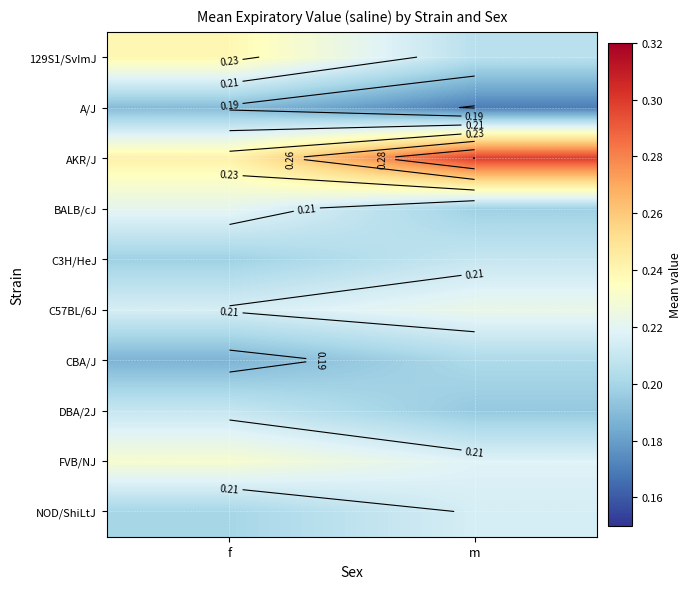

Count the C57BL/6J values in the range 0 to 1.

2